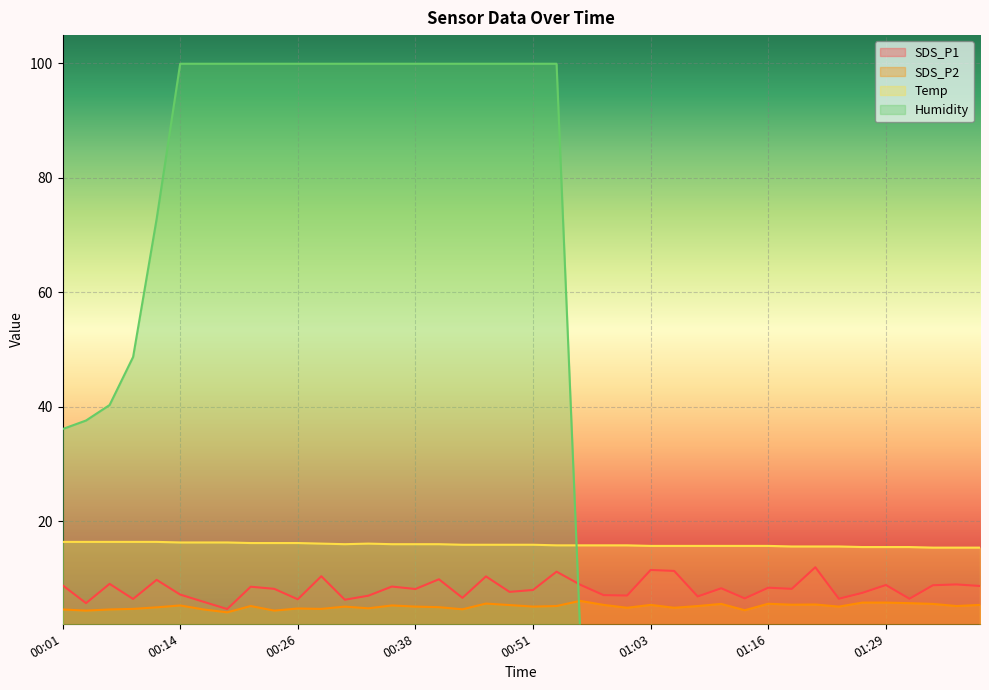

What is the label of the 26th point from the left?

01:03